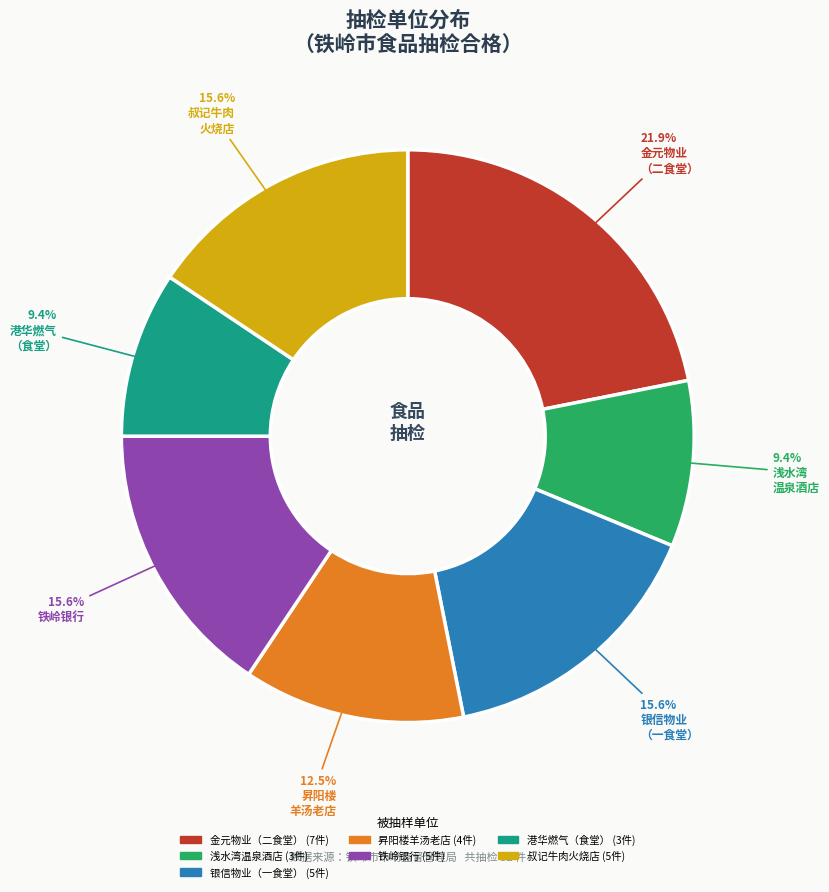

Is there a majority slice in this chart?

No